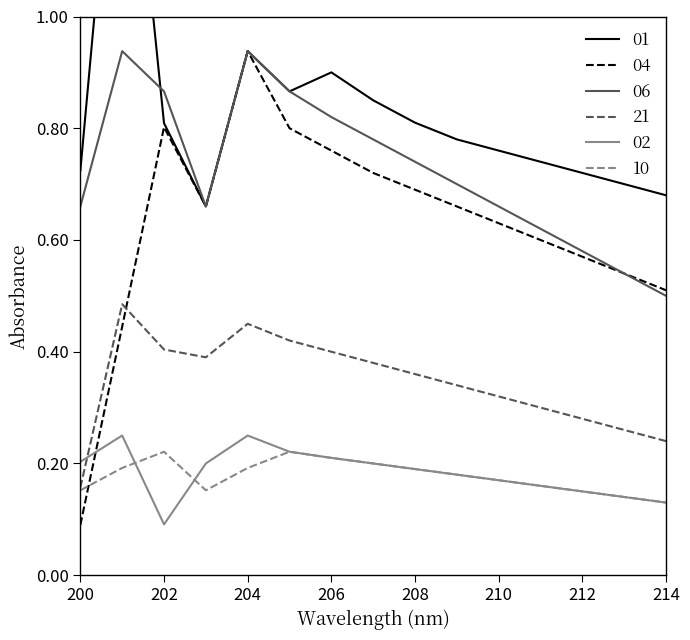

After their last crossing, which series has the higher values: 04 or 10?

04